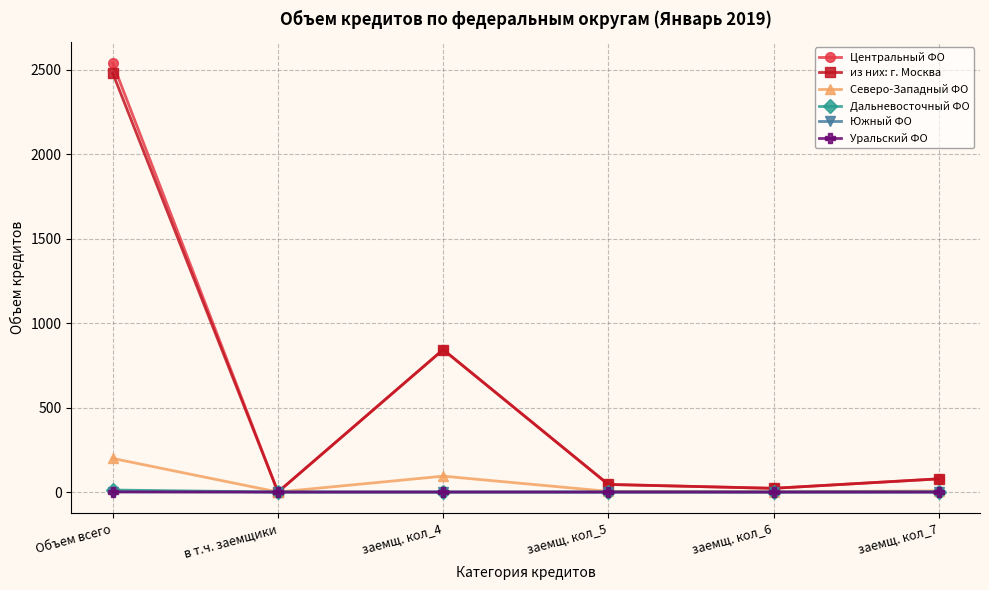

At в т.ч. заемщики, list the series in order from smallest to largest.

Центральный ФО, из них: г. Москва, Северо-Западный ФО, Дальневосточный ФО, Южный ФО, Уральский ФО